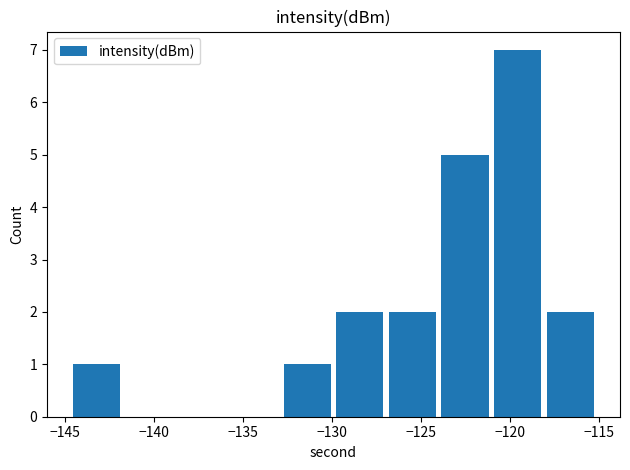

Reading left to right, extract all data points from this chart.

1	0	0	0	1	2	2	5	7	2